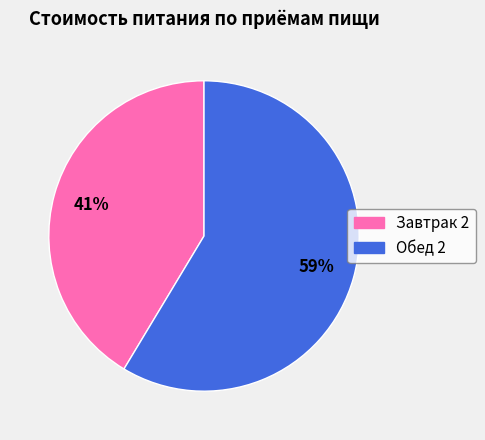

Which slice represents more than half of the pie?

Обед 2